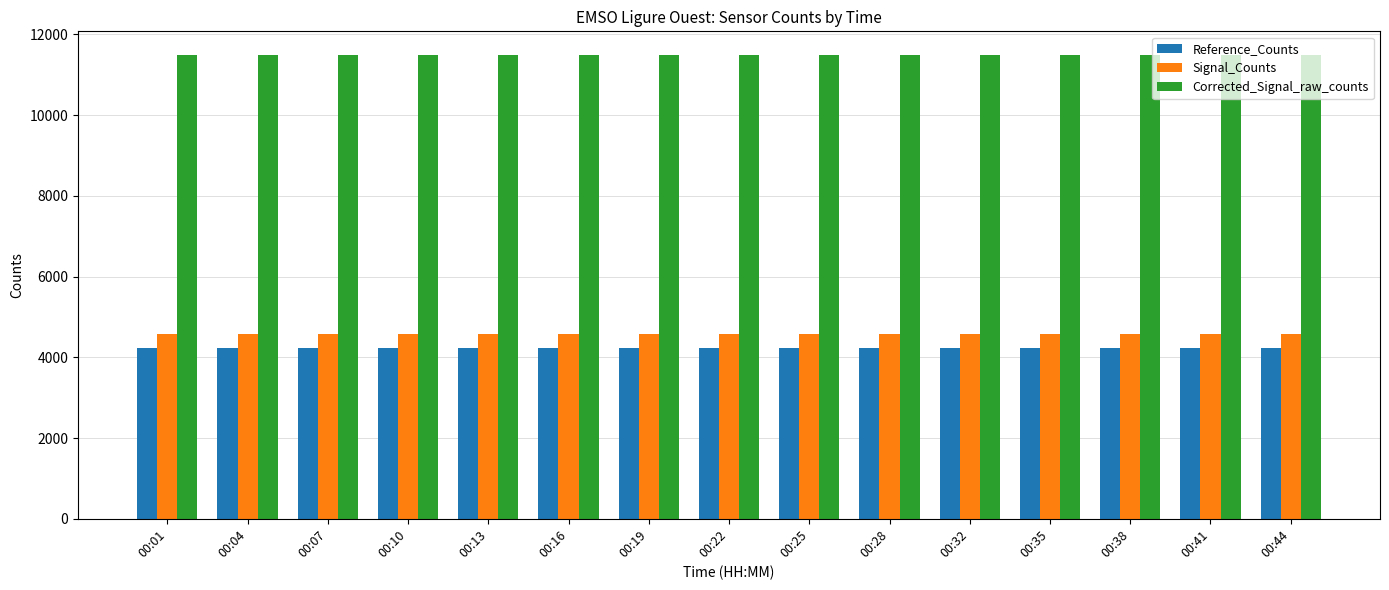

Is the value of Reference_Counts at 00:38 greater than the value of Signal_Counts at 00:38?

No